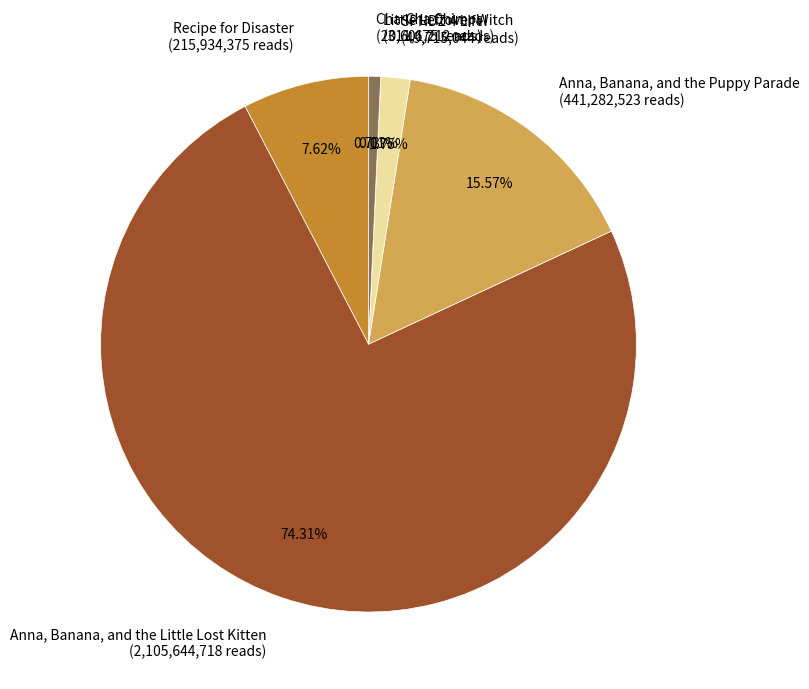

True or false: Anna, Banana, and the Puppy Parade accounts for 10% of the total.

False